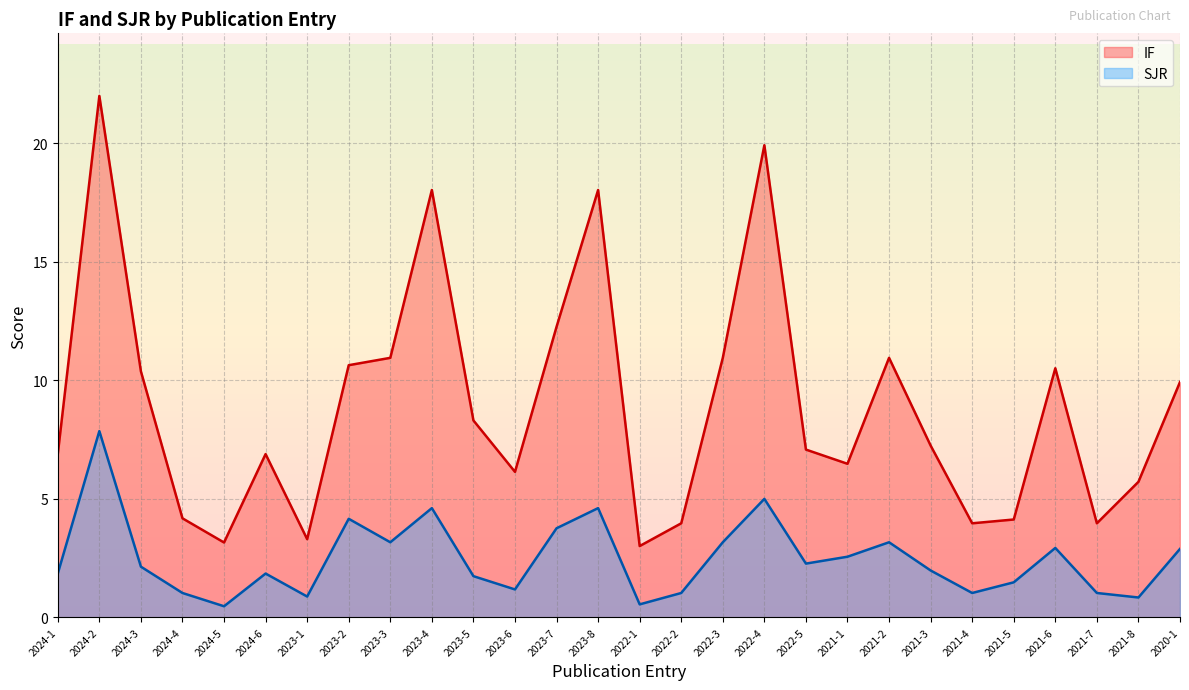

Which series has the widest spread of values?

IF